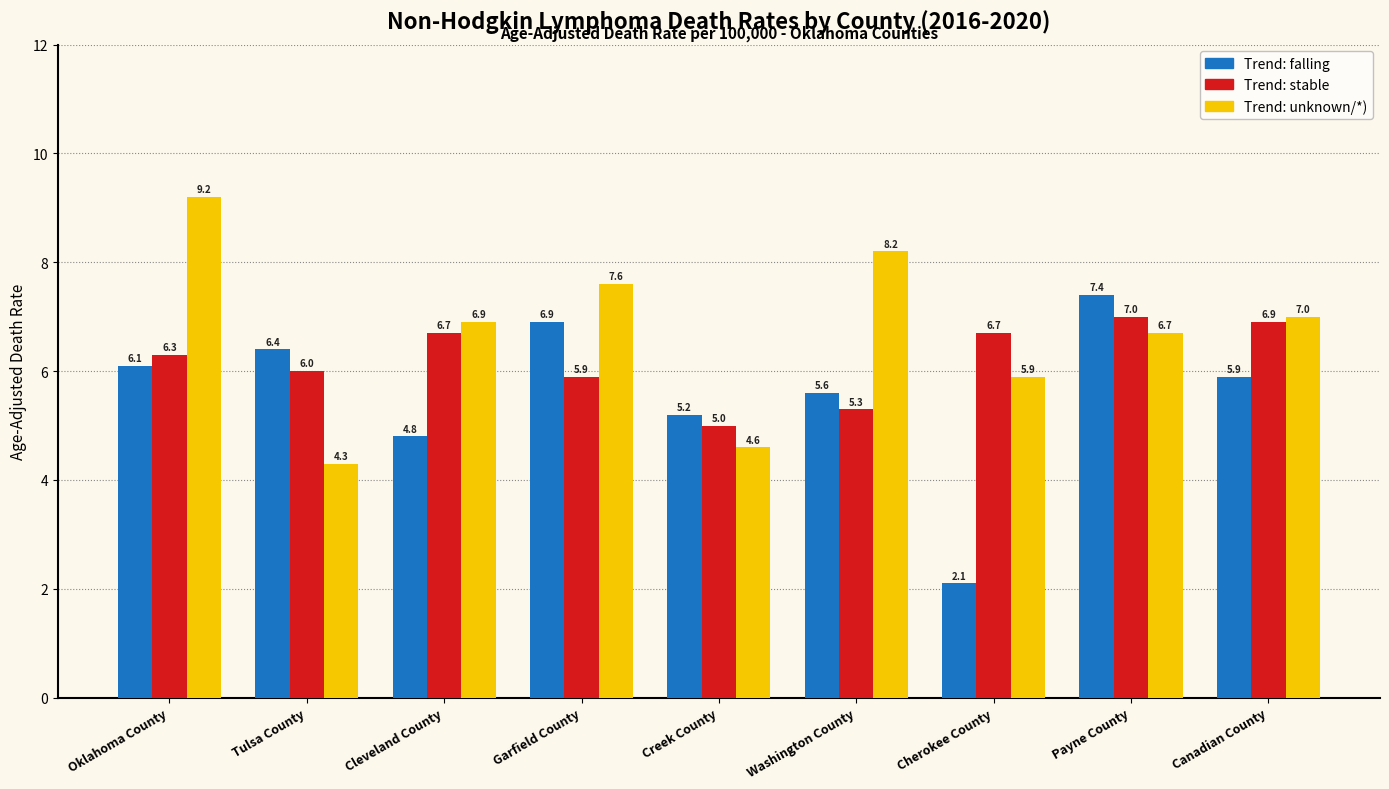

What is the total value across all series at Canadian County?

19.8